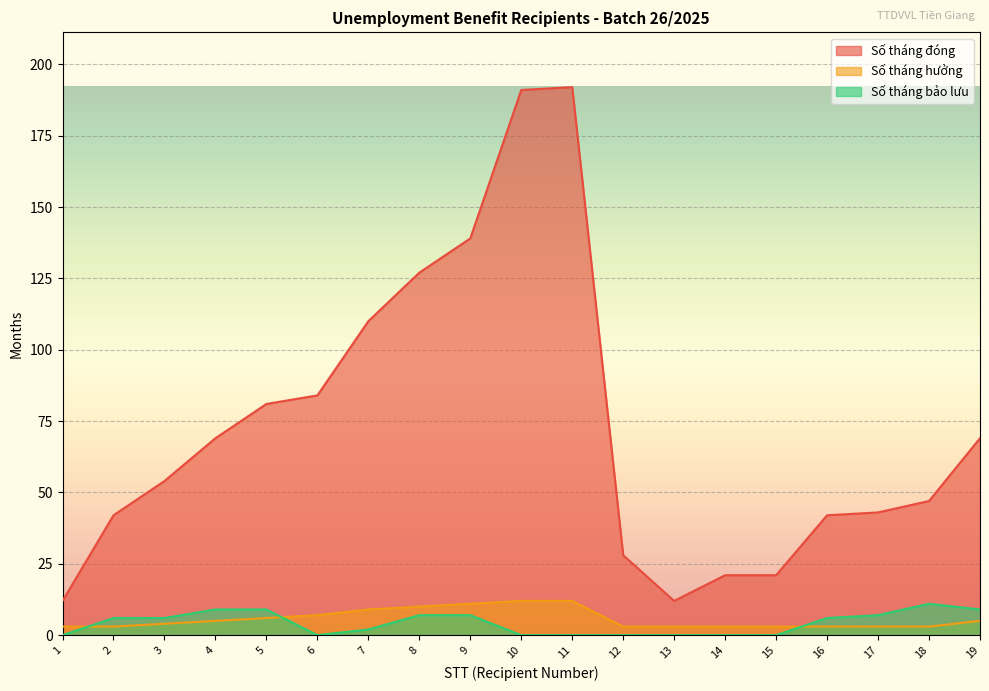

The Số tháng bảo lưu series shows 0 at 13. True or false?

True